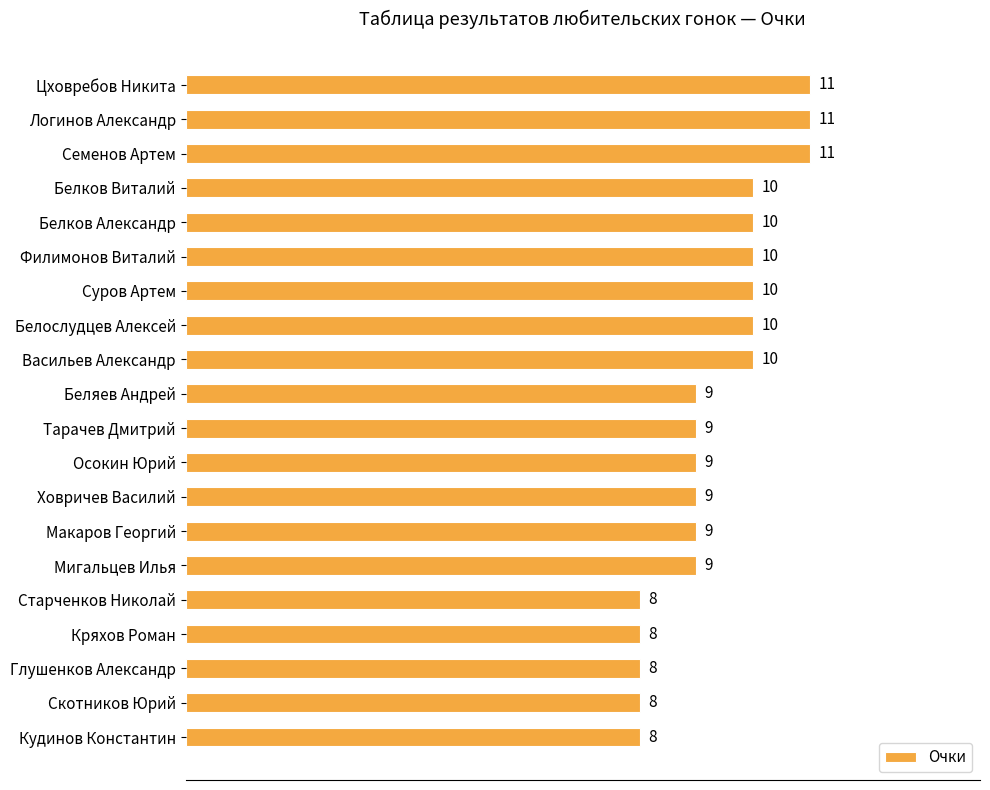

What is the label of the 1st bar from the bottom?

Кудинов Константин